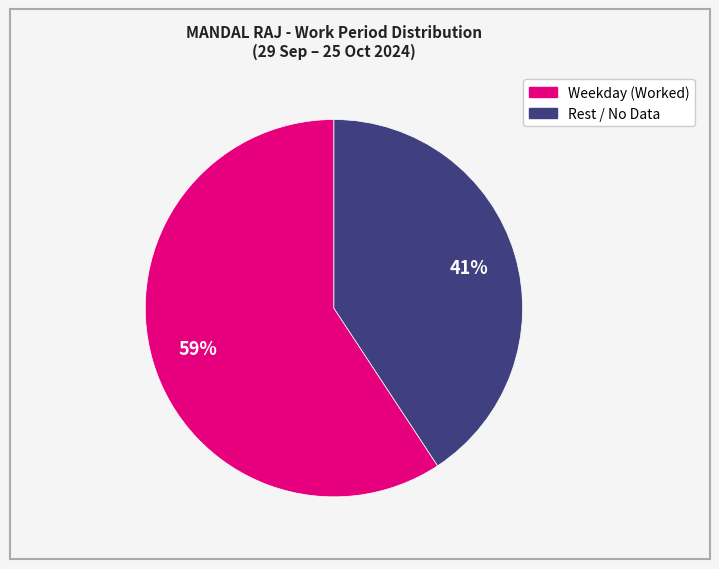

To the nearest percent, what is the average slice percentage?

50%